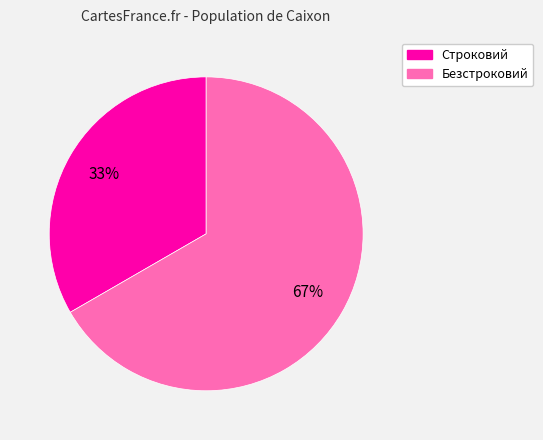

Count the number of slices in the pie.

2